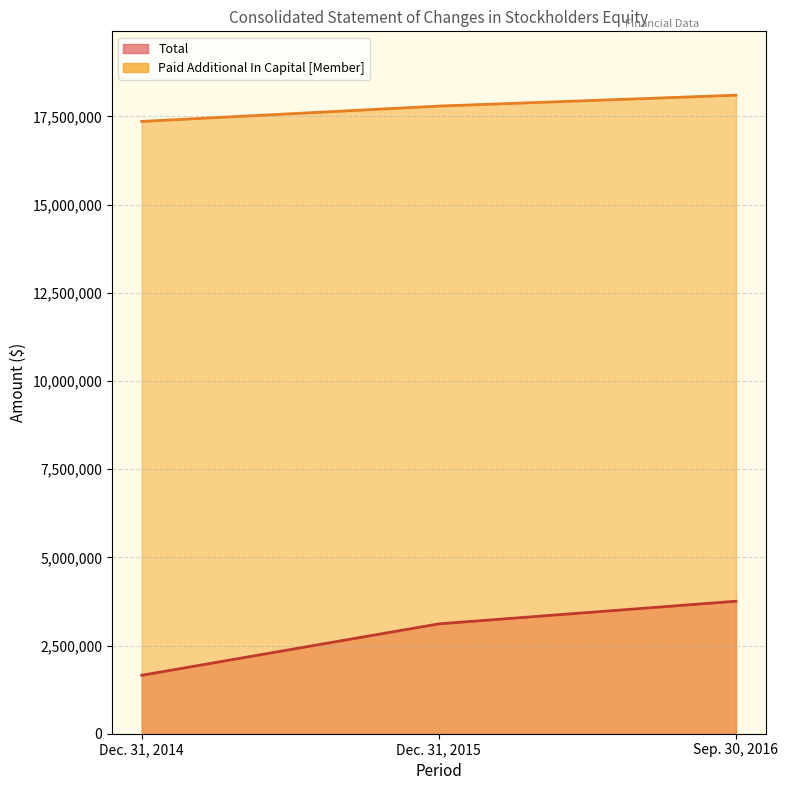

Which label corresponds to the smallest value in the chart?

Dec. 31, 2014